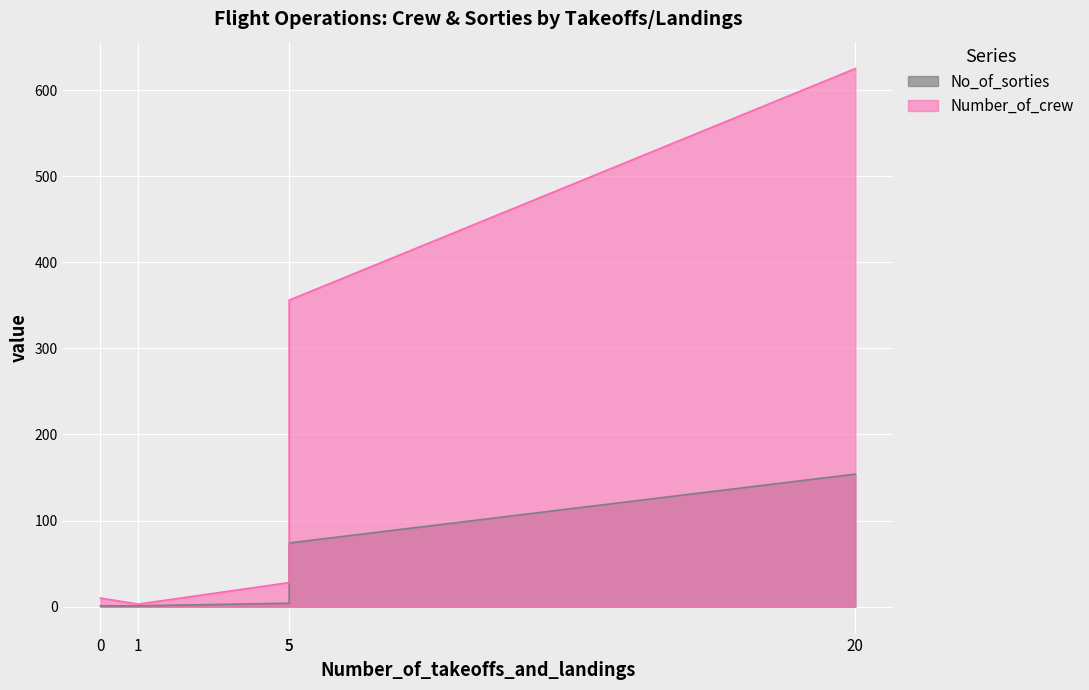

True or false: Number_of_crew and No_of_sorties cross at least once.

False